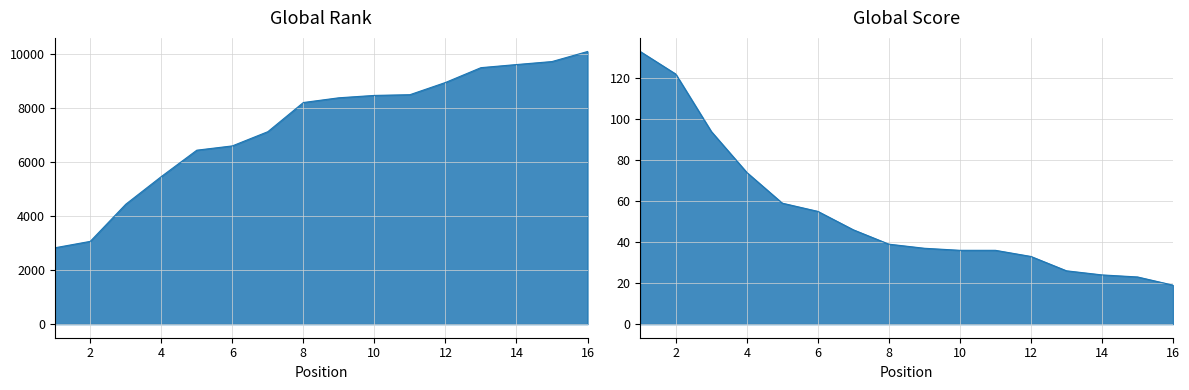

Is it true that Global Score equals 55 at 6?

True